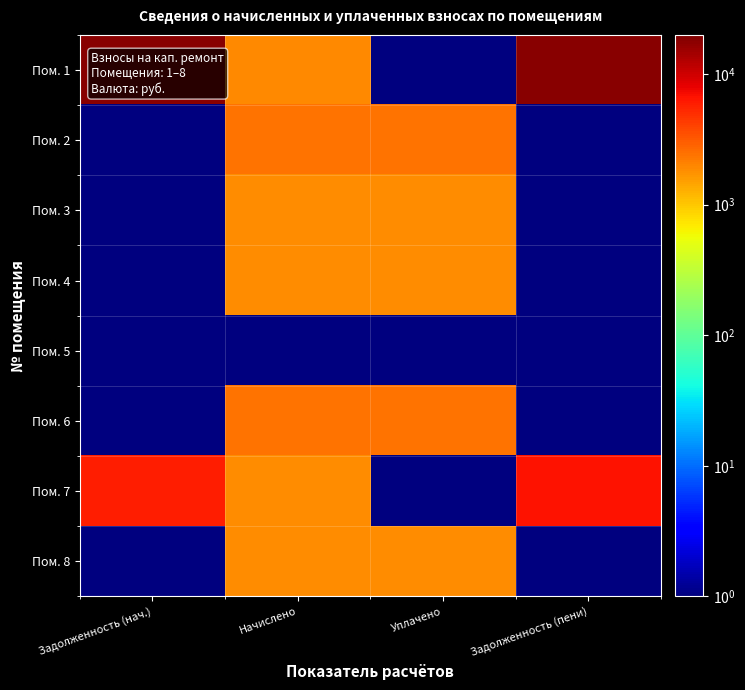

Reading left to right, extract all data points from this chart.

Пом. 1: Задолженность (нач.)=17874.2	Начислено=1888.9	Уплачено=0.1	Задолженность (пени)=18503.8
Пом. 2: Задолженность (нач.)=0.1	Начислено=2383.5	Уплачено=2383.5	Задолженность (пени)=0.1
Пом. 3: Задолженность (нач.)=0.1	Начислено=1884.5	Уплачено=1884.5	Задолженность (пени)=0.1
Пом. 4: Задолженность (нач.)=0.1	Начислено=1871.1	Уплачено=1871.1	Задолженность (пени)=0.1
Пом. 5: Задолженность (нач.)=0.1	Начислено=0.1	Уплачено=0.1	Задолженность (пени)=0.1
Пом. 6: Задолженность (нач.)=0.1	Начислено=2387.9	Уплачено=2387.9	Задолженность (пени)=0.1
Пом. 7: Задолженность (нач.)=5903.9	Начислено=1875.6	Уплачено=0.1	Задолженность (пени)=6529.1
Пом. 8: Задолженность (нач.)=0.1	Начислено=1844.4	Уплачено=1844.4	Задолженность (пени)=0.1